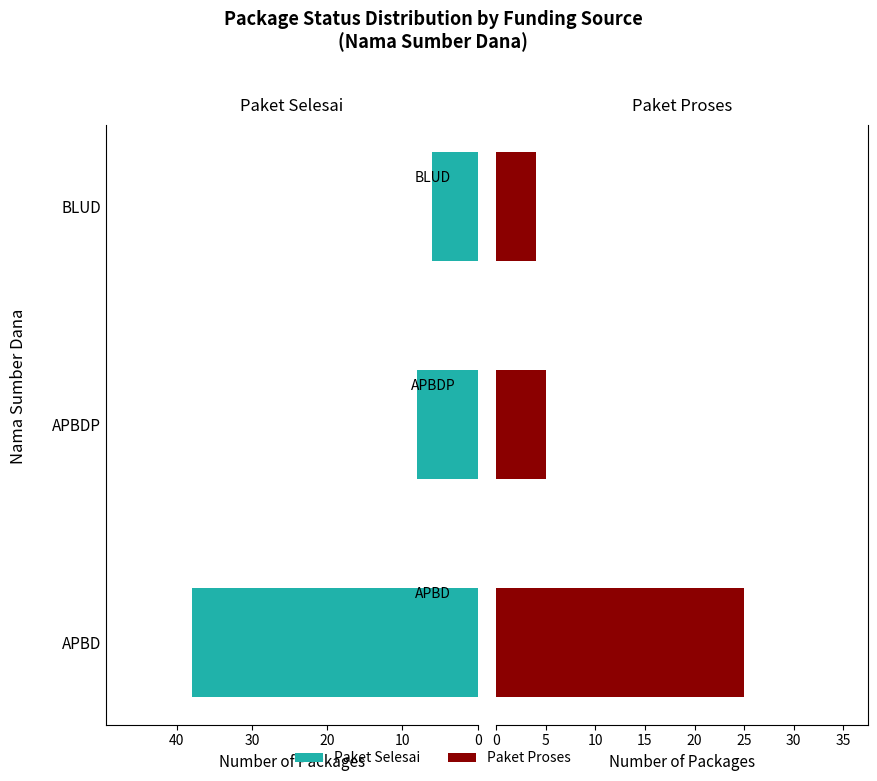

Which series changed the most between APBD and BLUD?

Paket Selesai